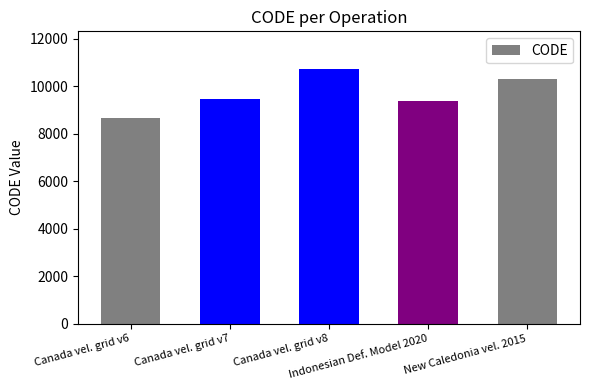

True or false: the data shows 9483 at Canada vel. grid v7.

True